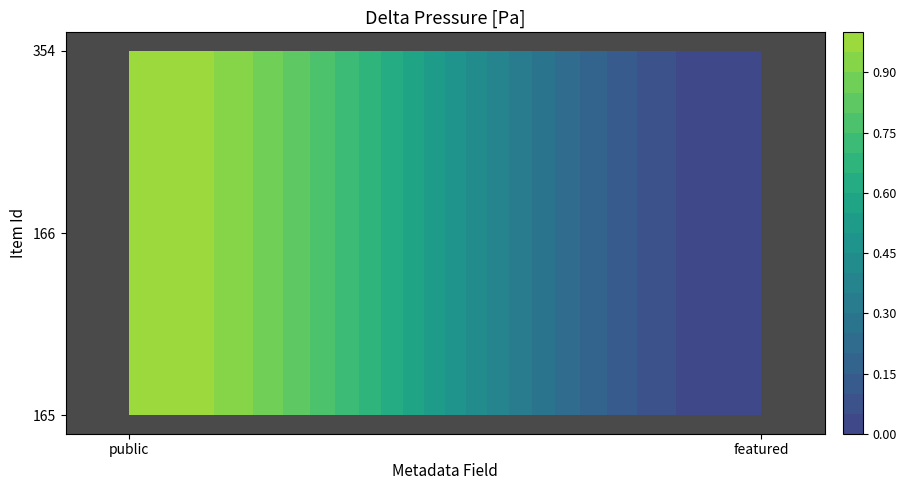

What is the difference between the maximum and minimum values in the 354 series?

1